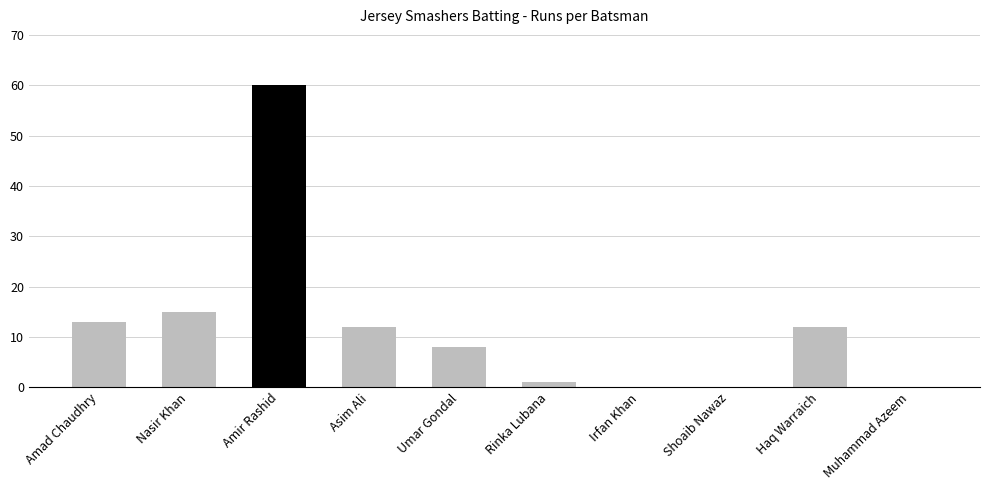

Are the bars horizontal?

No